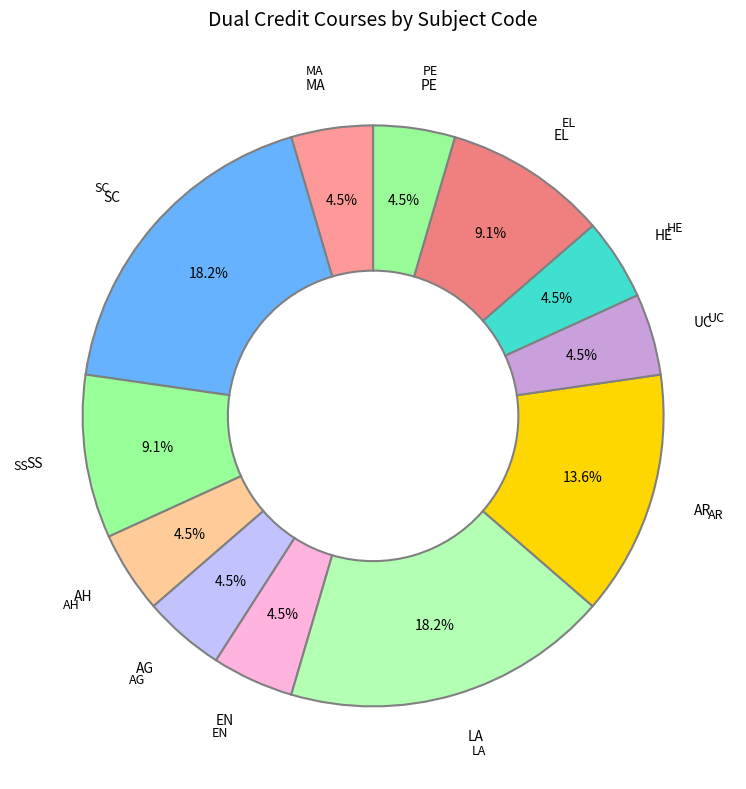

Is there a majority slice in this chart?

No